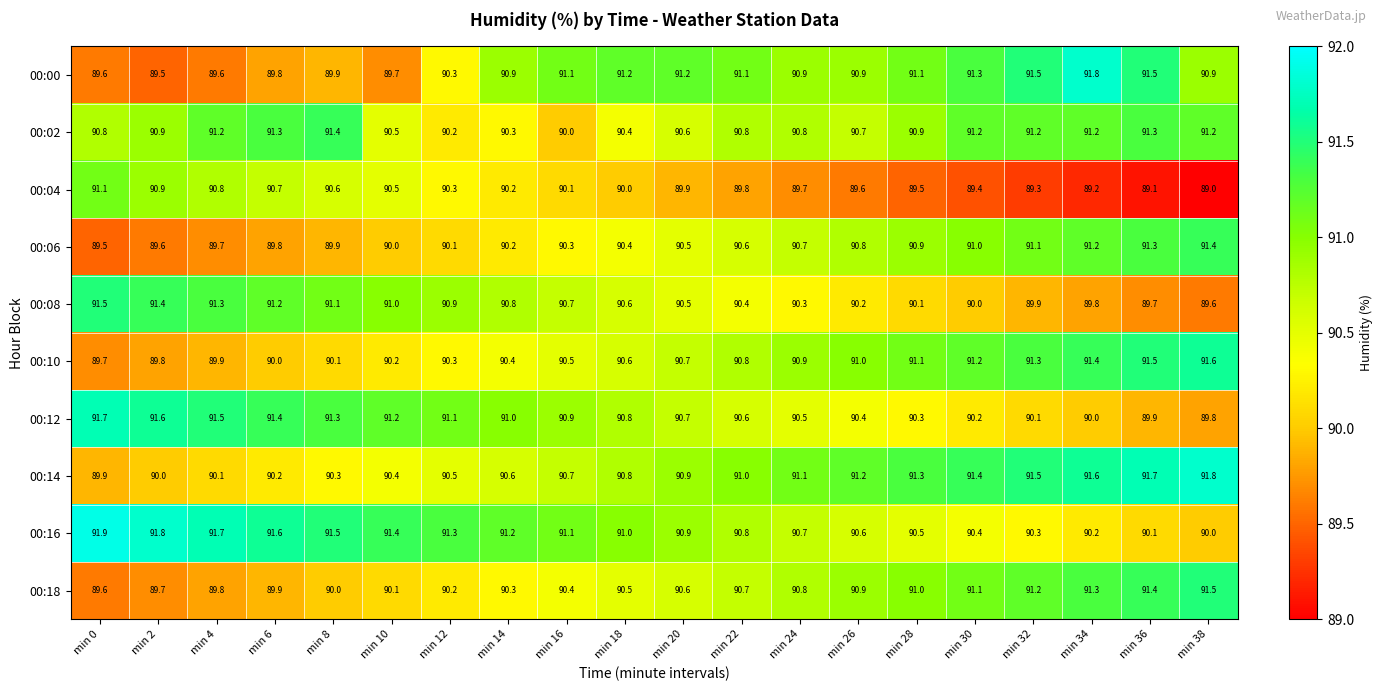

What is the difference between the highest and lowest values at min 38?

2.8